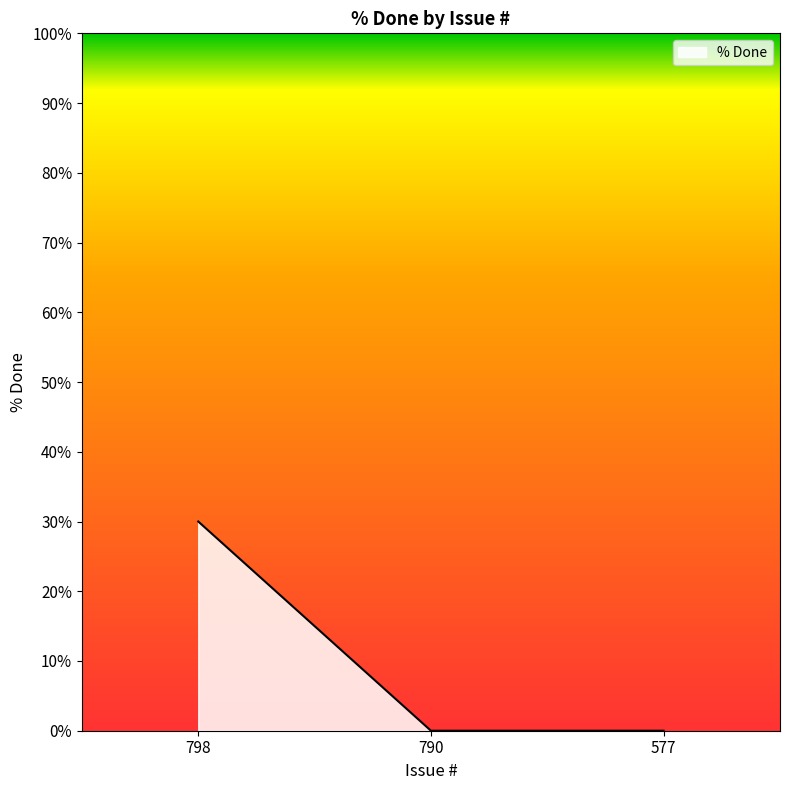

Is it true that the value at 577 is -20?

False